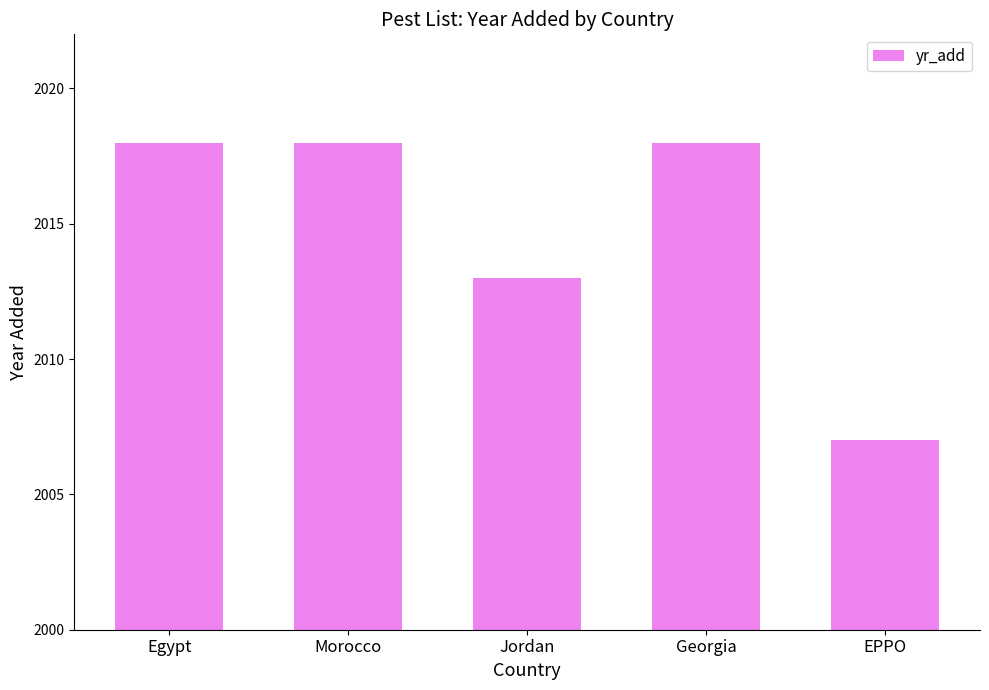

True or false: the data shows 2007 at EPPO.

True